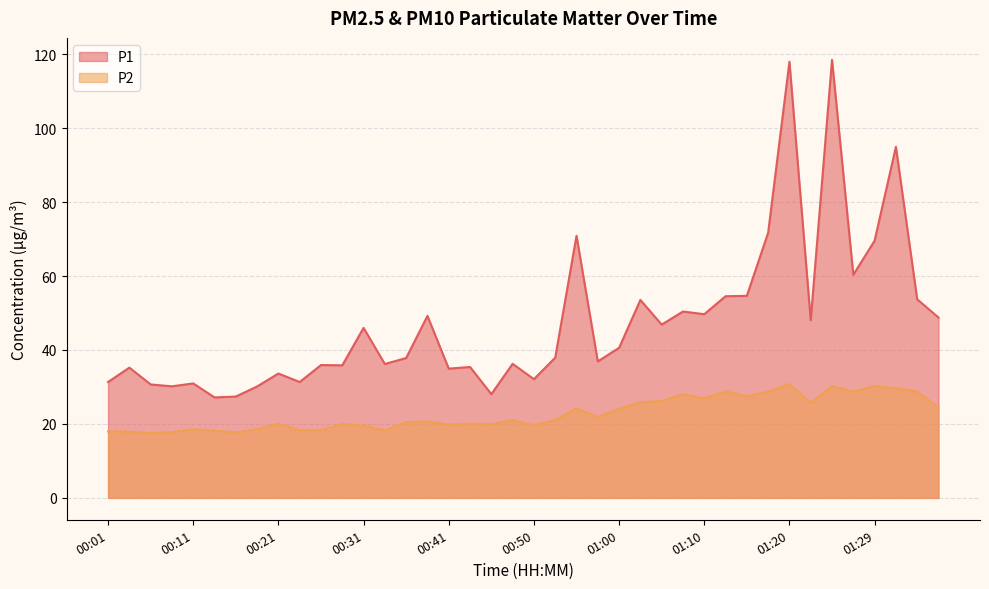

Is the value of P2 at 01:29 greater than the value of P1 at 00:21?

No